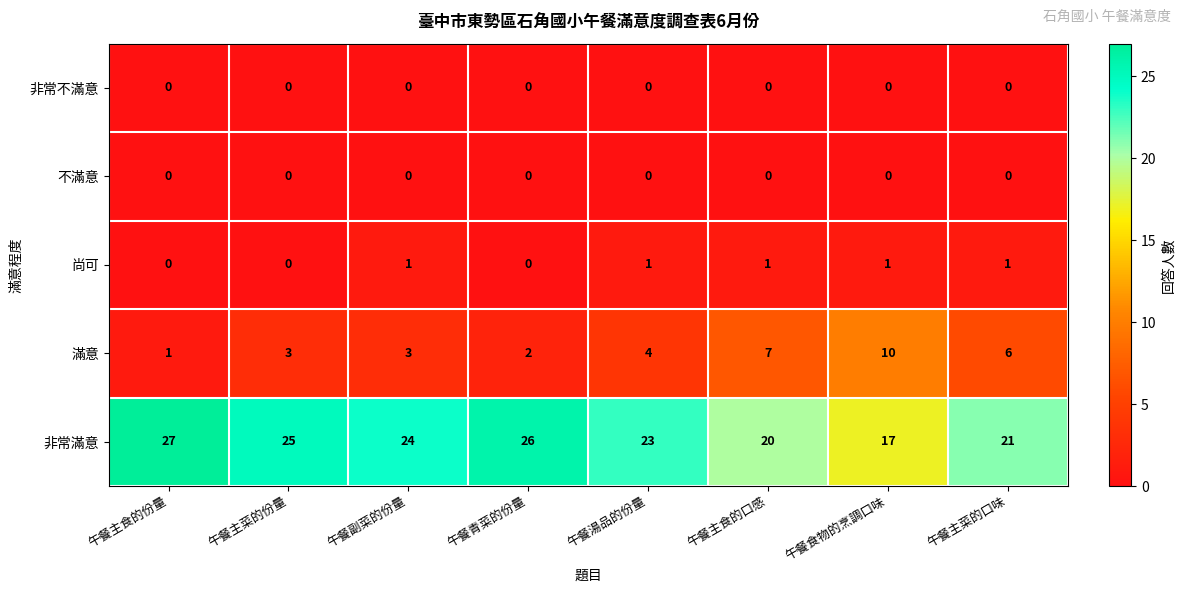

What is the difference between the 滿意 values at 午餐主食的口感 and 午餐主食的份量?

6